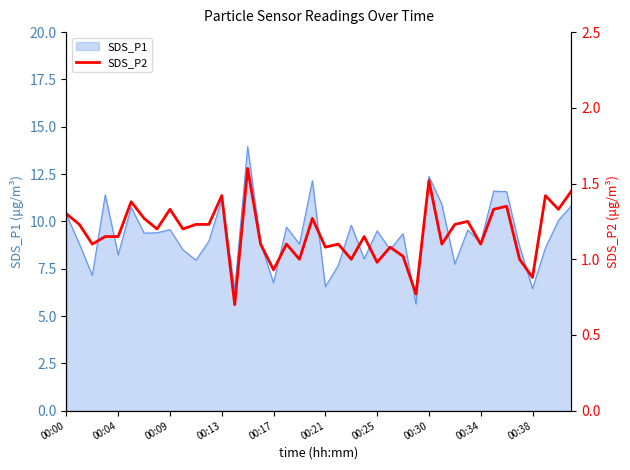

The value of SDS_P1 at 00:34 is 2.9. True or false?

False